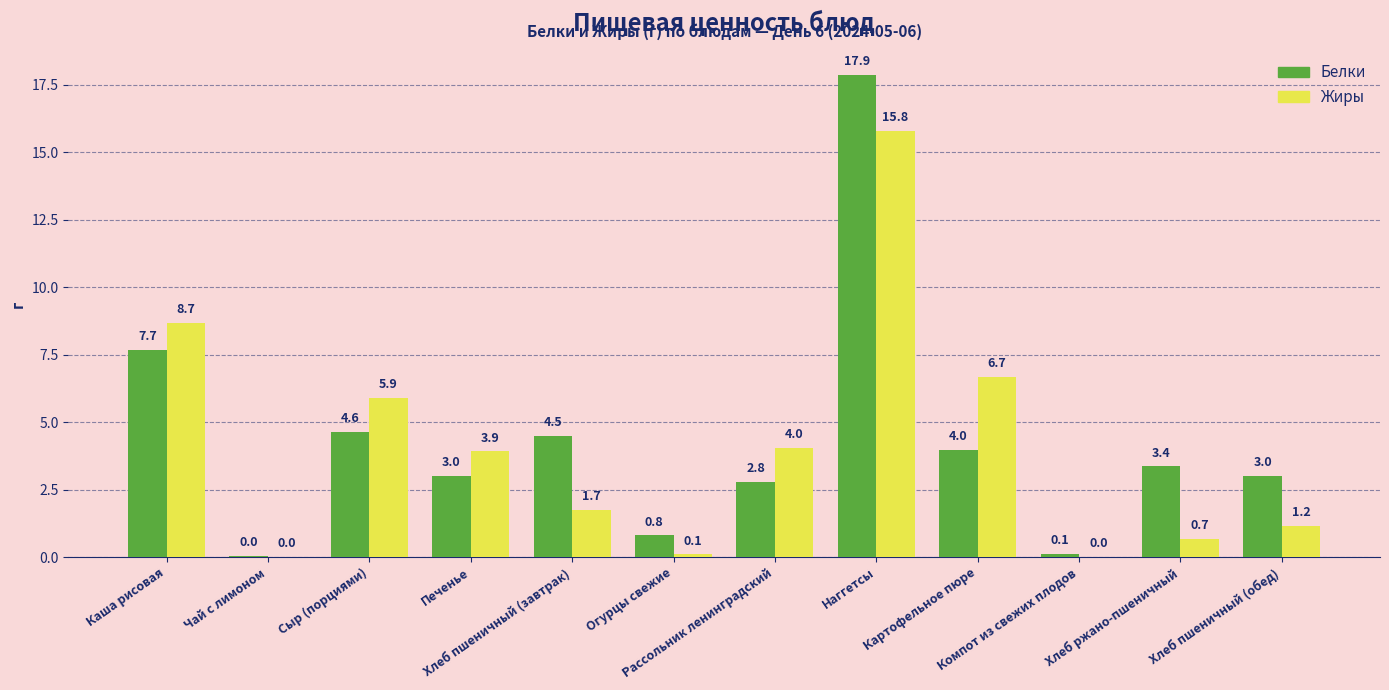

The value of Жиры at Чай с лимоном is -10.5. True or false?

False